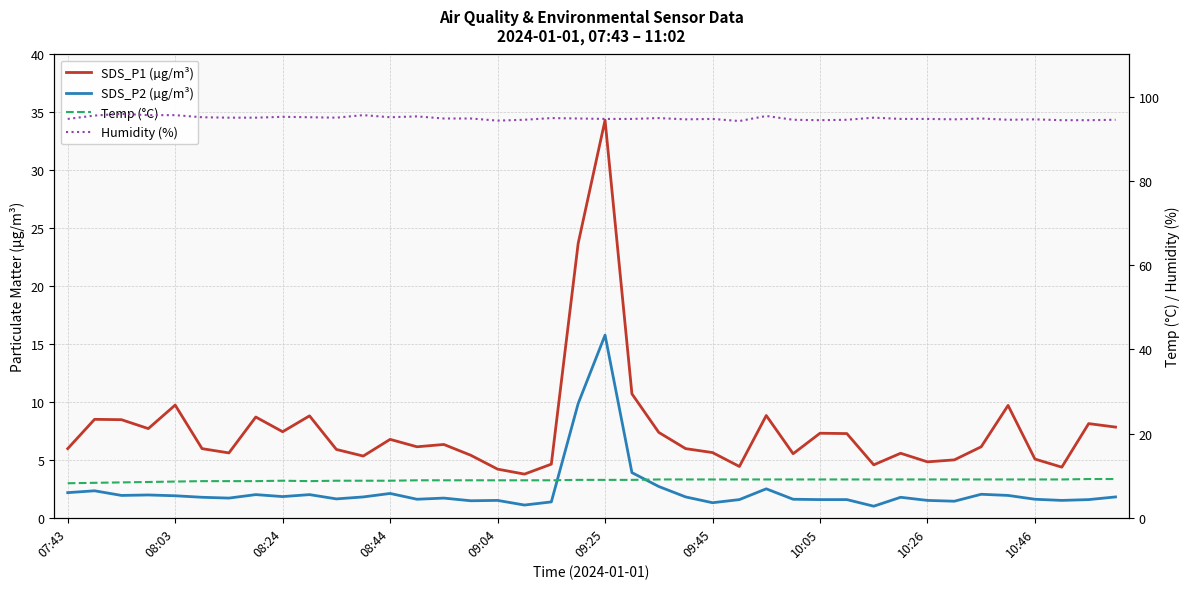

How many data points in Temp (°C) are less than 9?

19